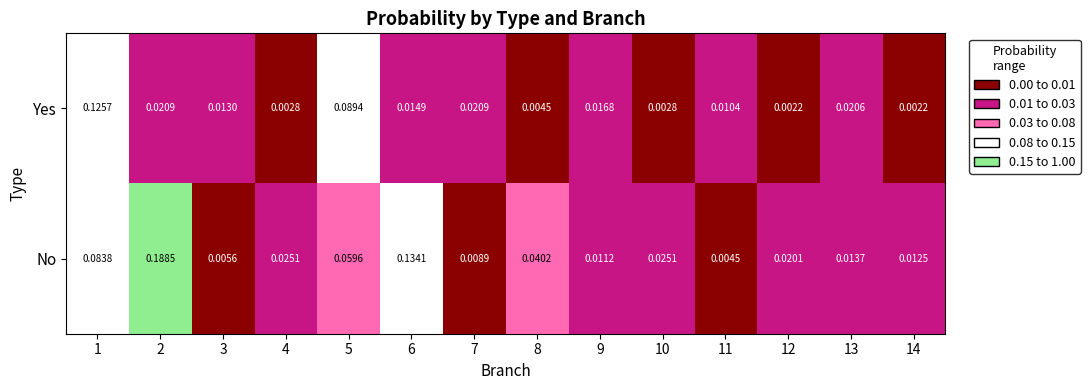

How many series are shown in this chart?

2